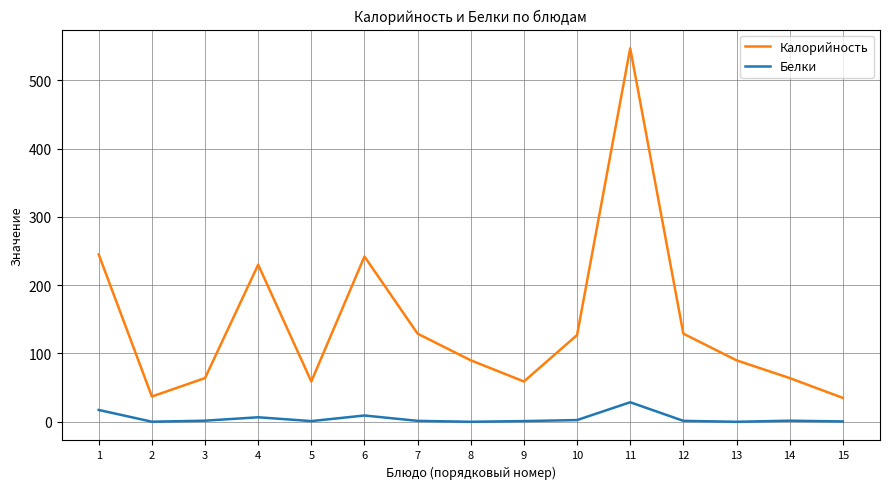

At which category does Калорийность reach its first local peak?

4